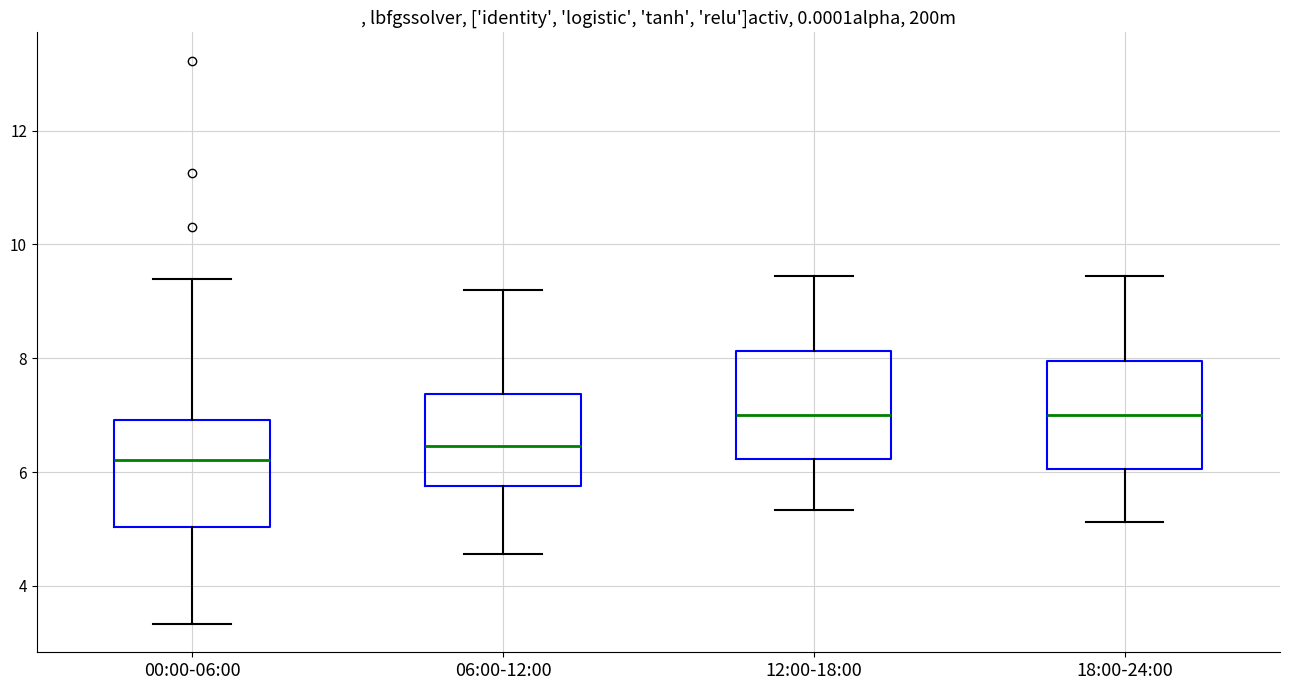

Where does the lower whisker of the box for 18:00-24:00 end on the y-axis? The values are not printed on the chart, so give them approximately, as read against the axis.

5.2